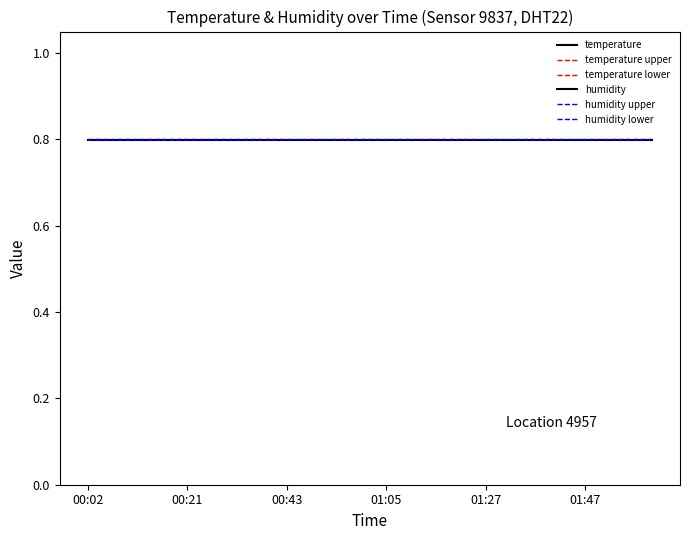

True or false: temperature lower has more than 2 points higher than both neighbors.

False